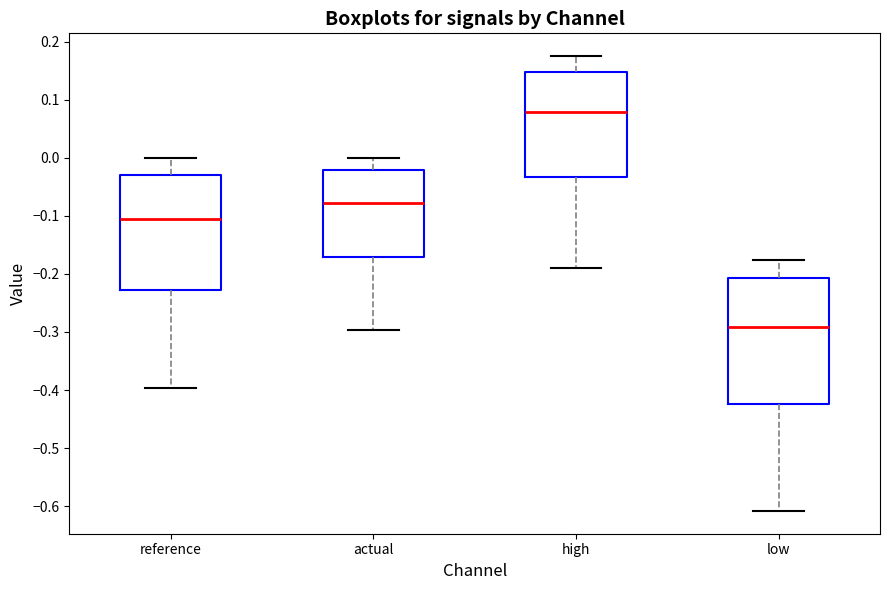

Reading left to right, read every box against the y-axis: the position of its median line, the range the box covers, and the ends of its whiskers. The values are not printed on the chart, so give them approximately, as read against the axis.

reference: median -0.10, box -0.23 to -0.03, whiskers -0.40 to 0.00
actual: median -0.08, box -0.17 to -0.02, whiskers -0.30 to 0.00
high: median 0.08, box -0.03 to 0.15, whiskers -0.19 to 0.17
low: median -0.29, box -0.42 to -0.21, whiskers -0.61 to -0.18